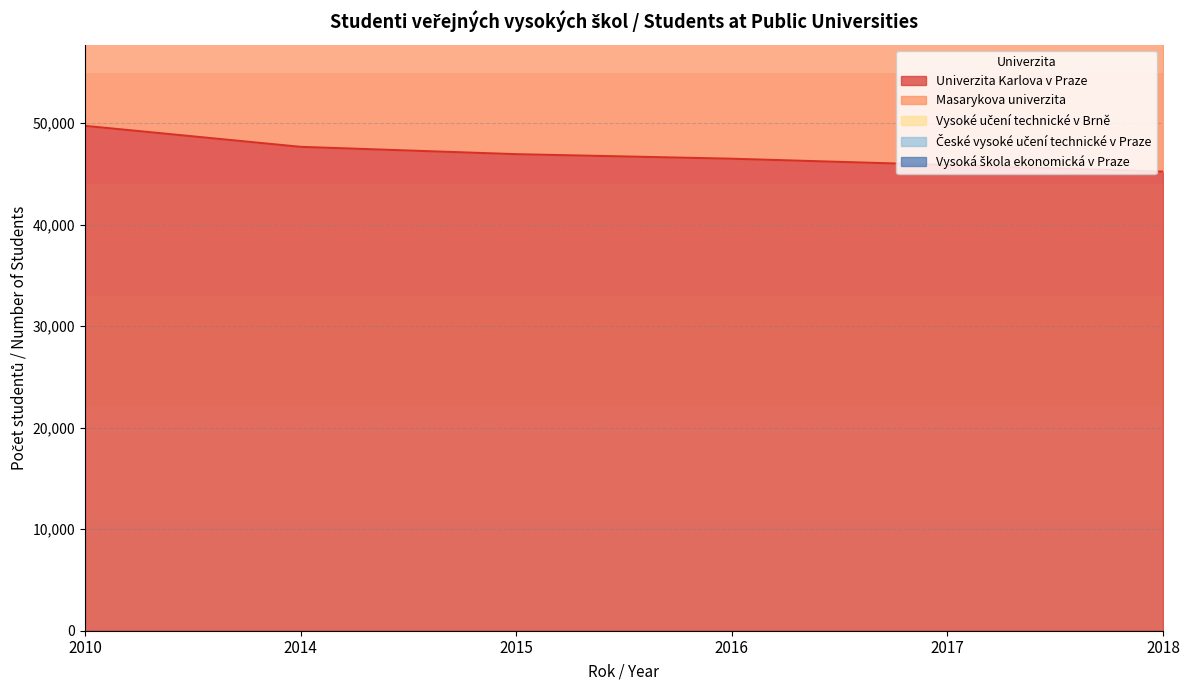

Is it true that České vysoké učení technické v Praze equals 194857 at 2016?

False